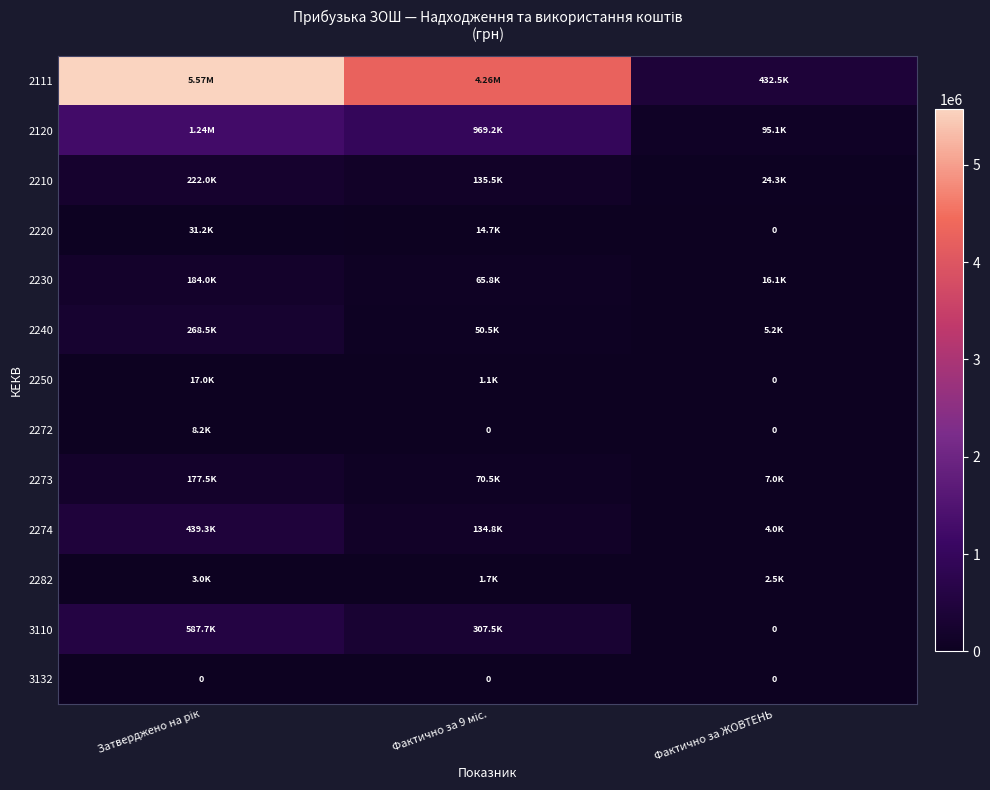

At which label does 2120 reach its minimum?

Фактично за ЖОВТЕНЬ